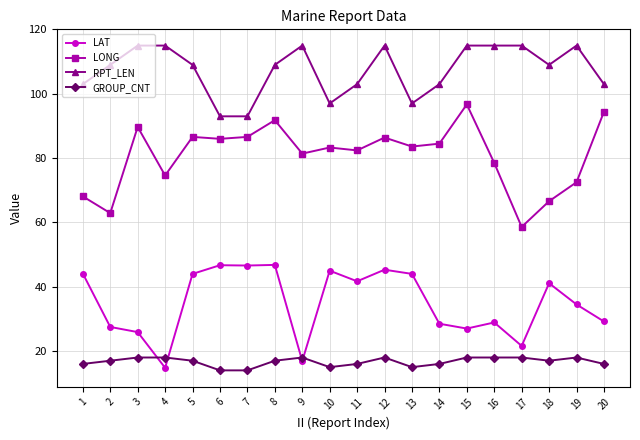

List the series in order of their overall mean, lowest first.

GROUP_CNT, LAT, LONG, RPT_LEN